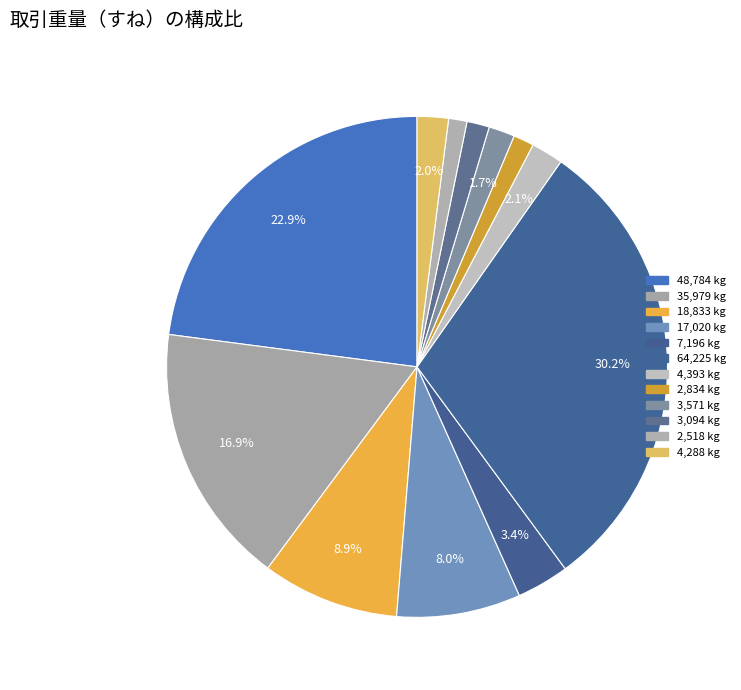

What is the largest slice in the pie chart?

64,225 kg